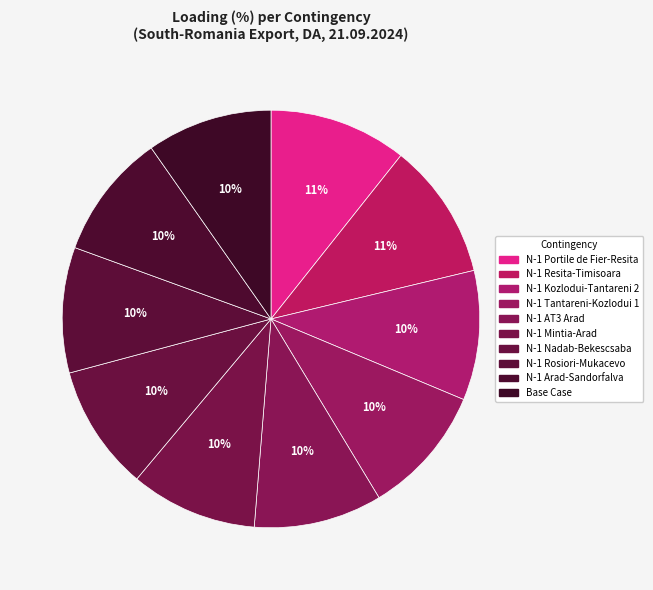

What percentage is the N-1 Arad-Sandorfalva slice, to the nearest percent?

10%